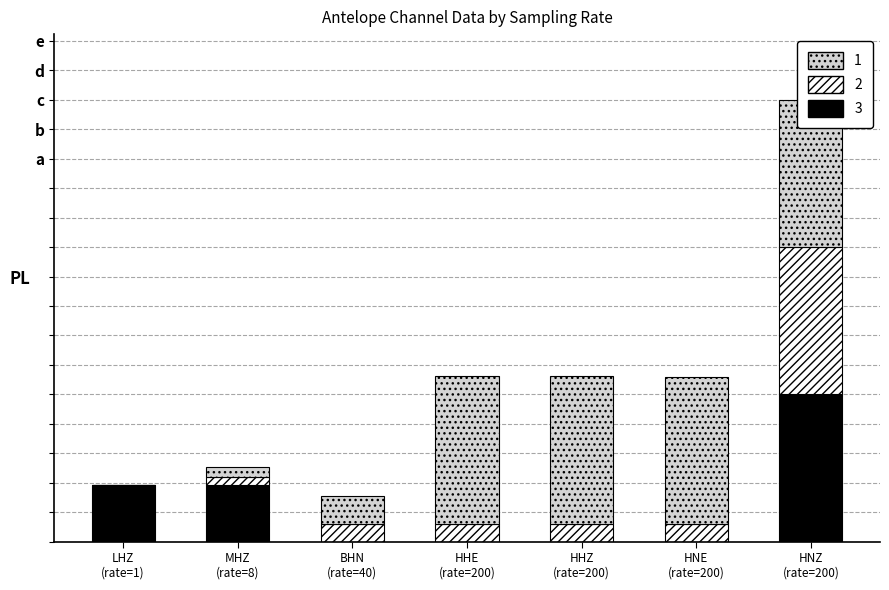

The value of 3 at LHZ
(rate=1) is 0.4. True or false?

True